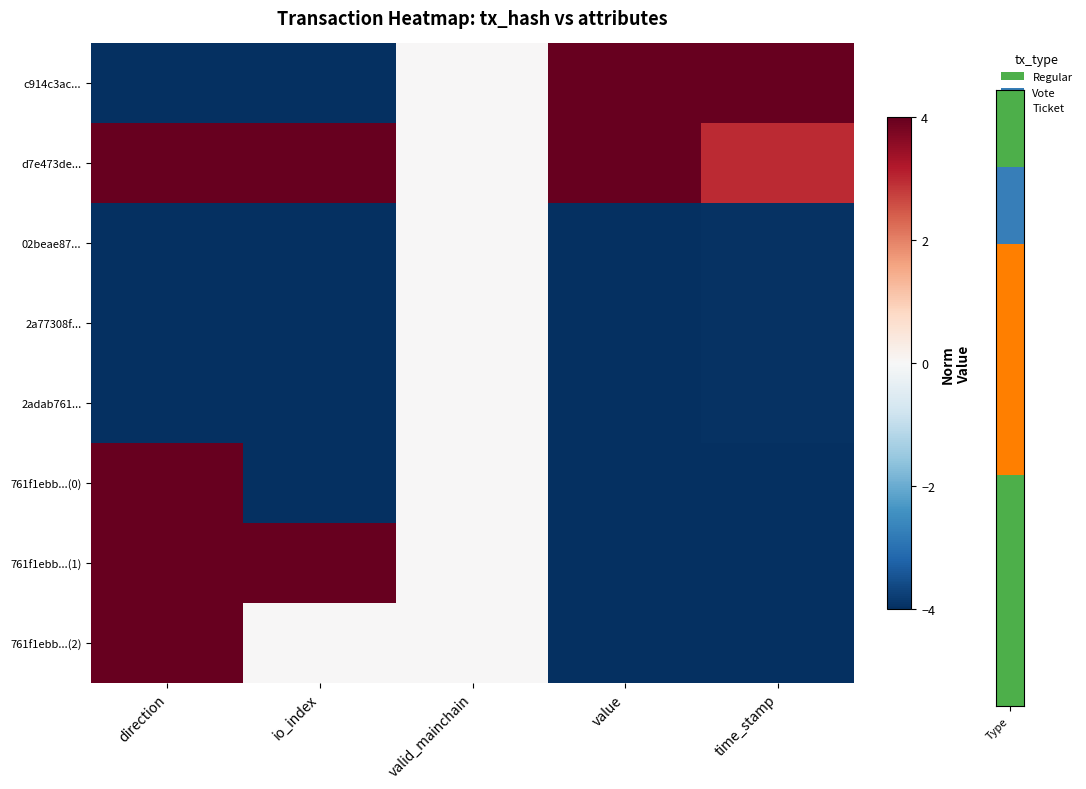

At which category does the chart reach its minimum across all series?

direction